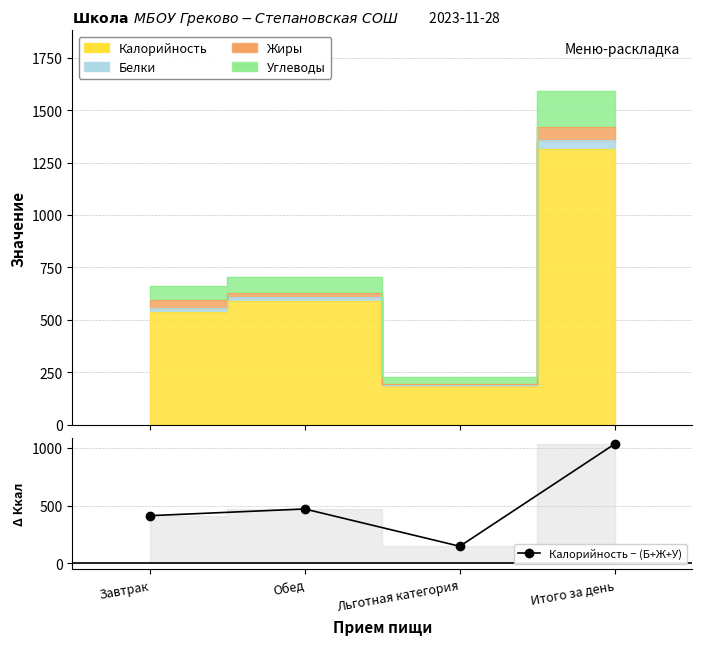

Where does the data first go above 472?

Итого за день